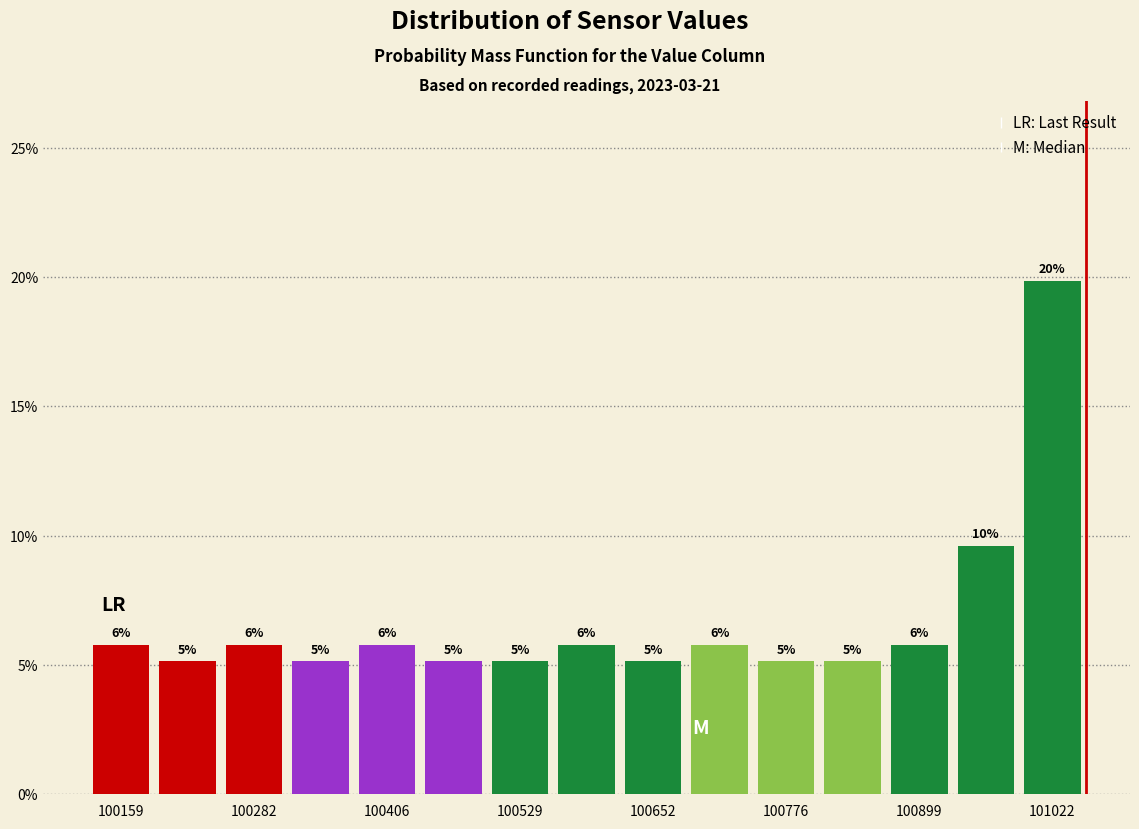

Read against the x-axis, roughly where is the centre of the tallest bar?

101020